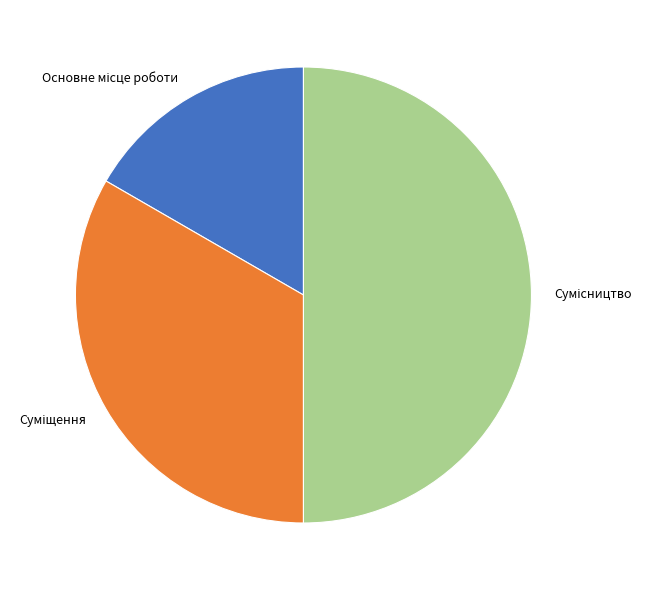

Combined, what portion of the pie is Суміщення and Сумісництво?

83.3%